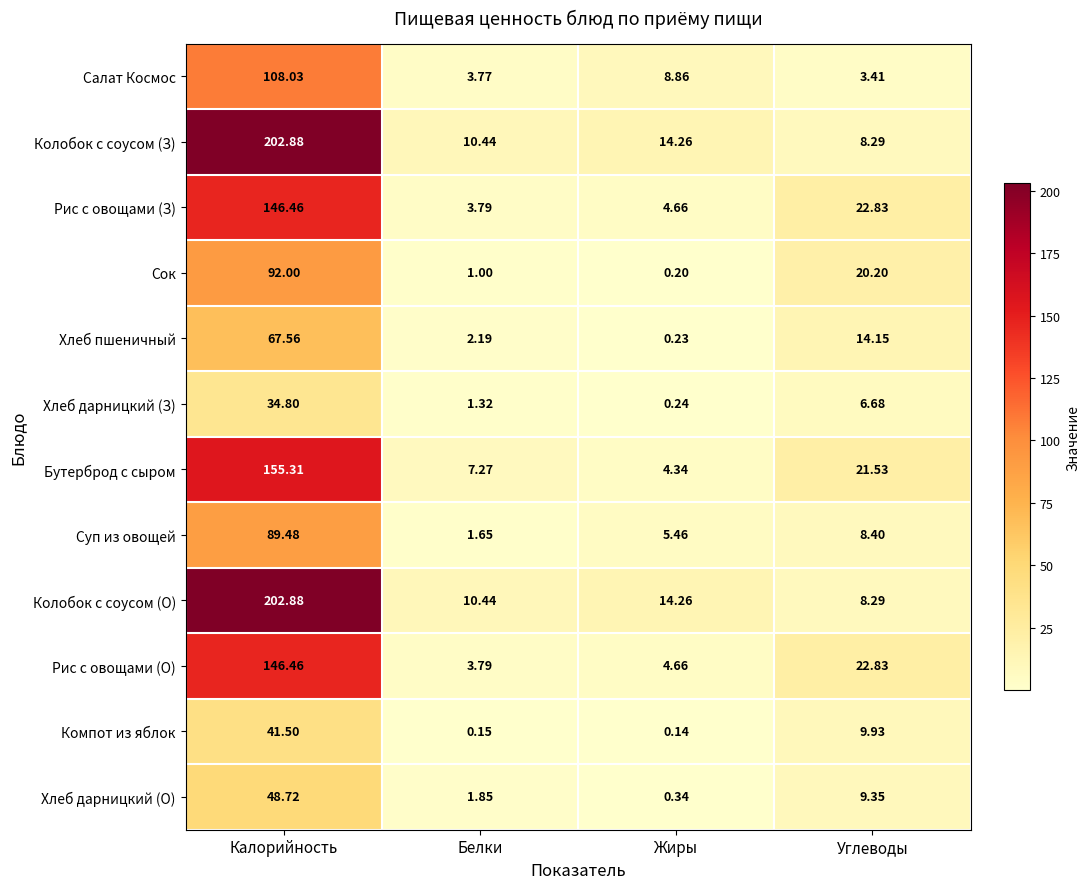

At which label is Хлеб дарницкий (З) closest to 17?

Углеводы